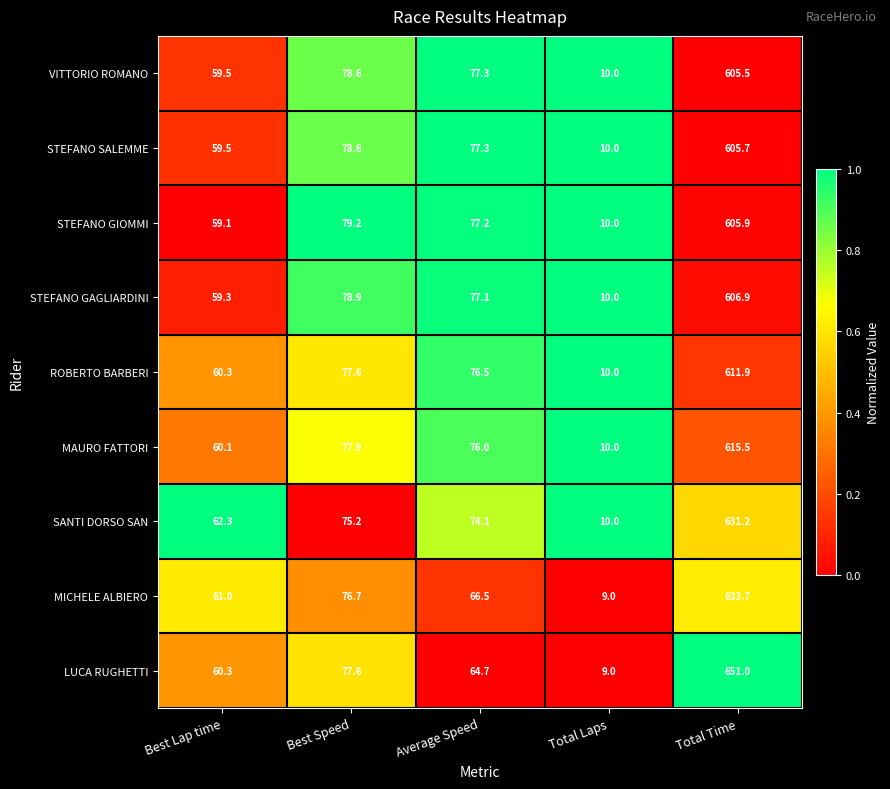

At which label does STEFANO SALEMME reach its minimum?

Total Laps